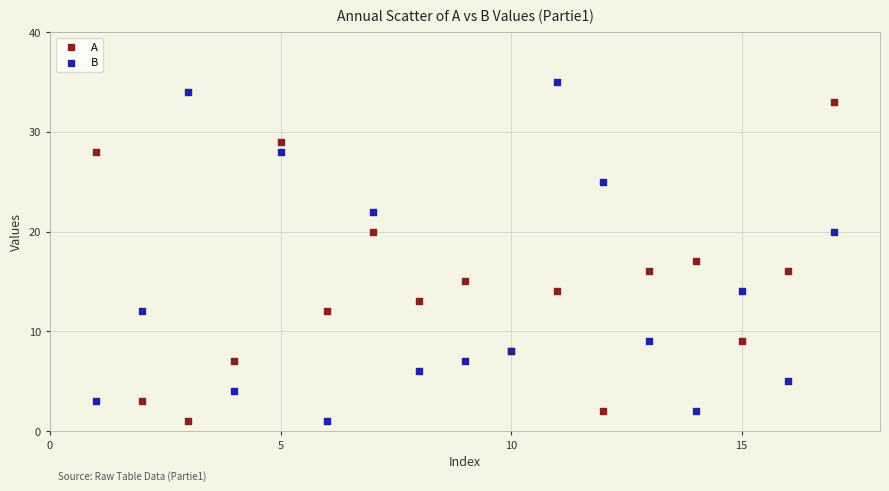

Which series reaches the maximum Y coordinate?

B